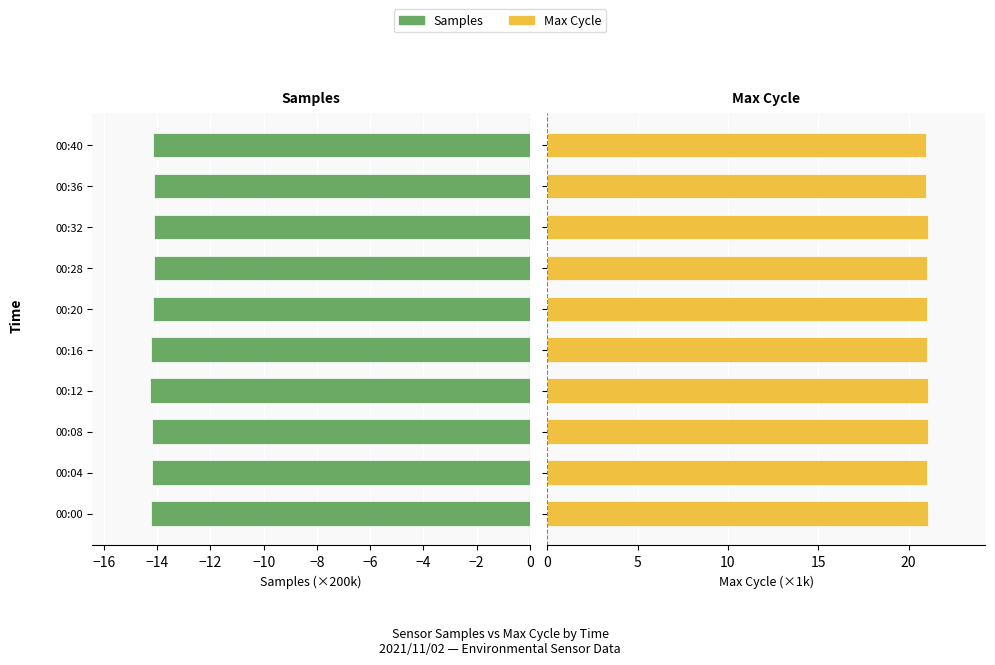

Which has a higher value, 00:20 or 00:16?

00:20